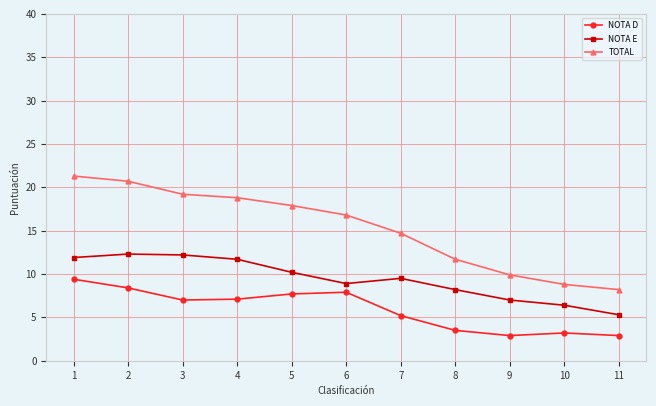

Rank the series by their average value, from lowest to highest.

NOTA D, NOTA E, TOTAL